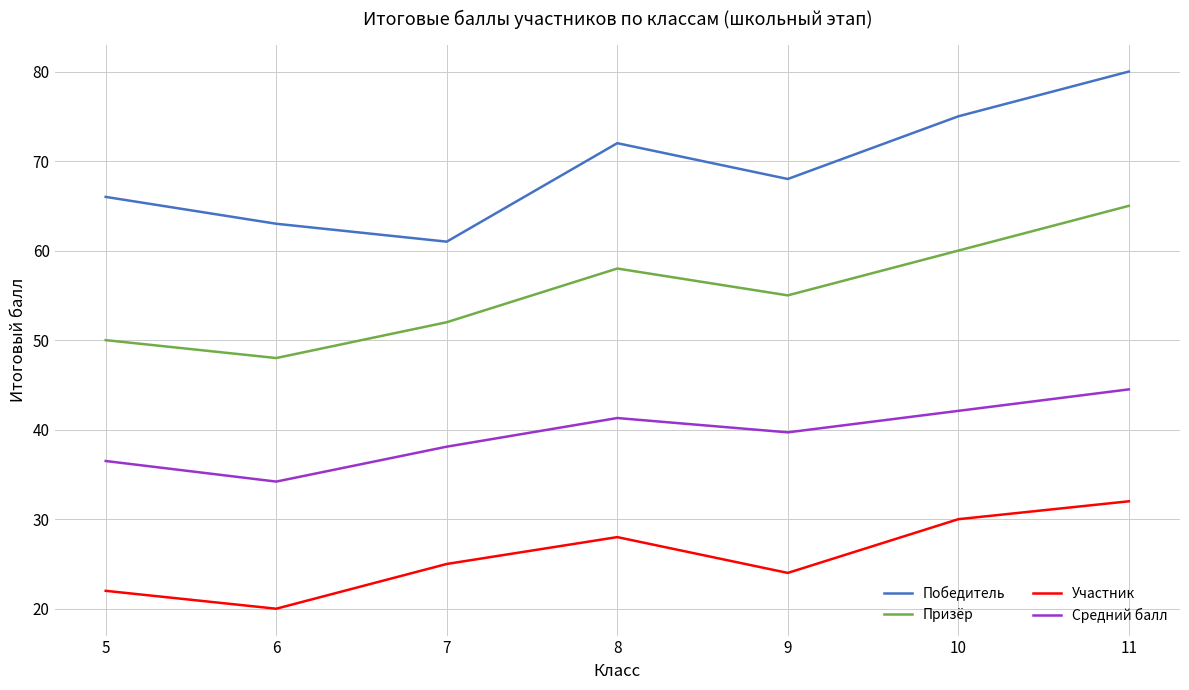

Which series has the largest total across all categories?

Победитель